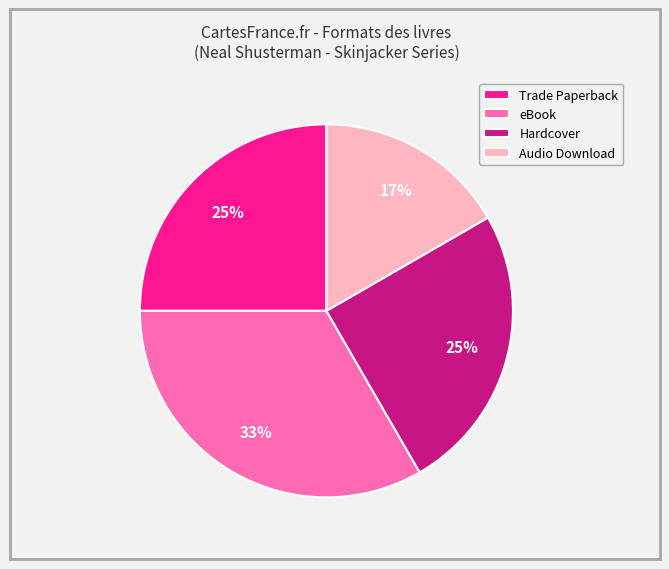

Which category has the biggest portion of the pie?

eBook